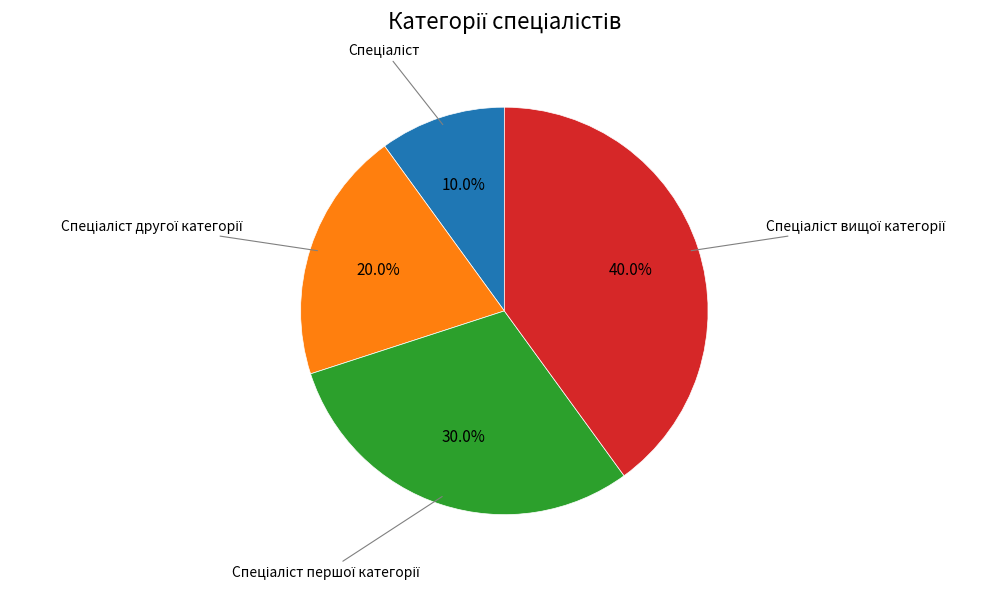

Is there a majority slice in this chart?

No